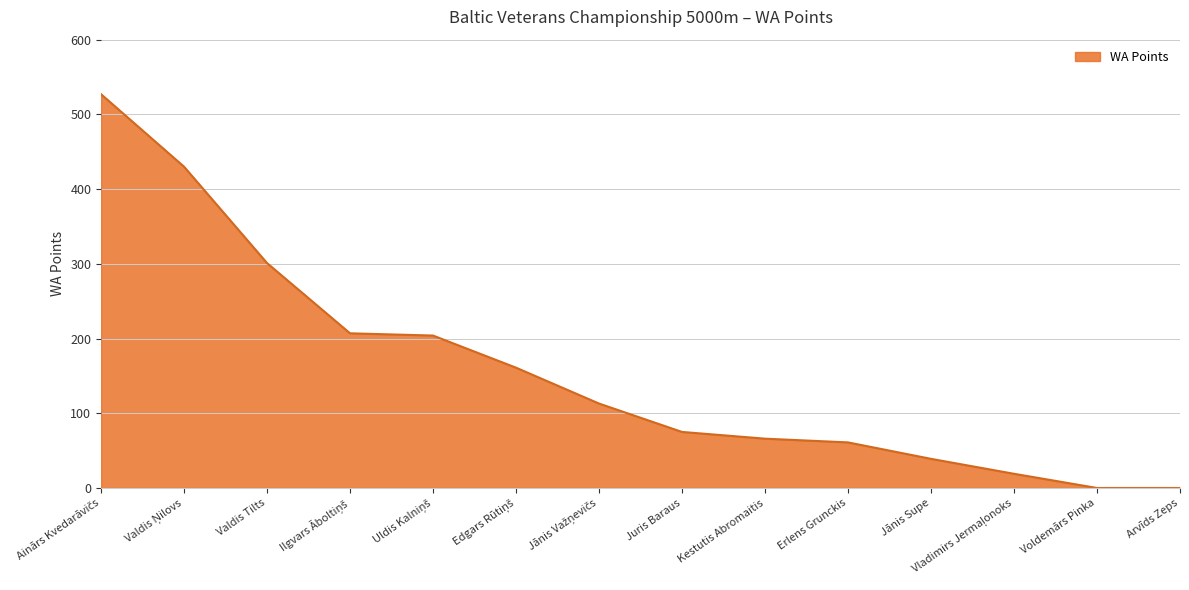

Where is the data nearest to the value 263?

Valdis Tilts